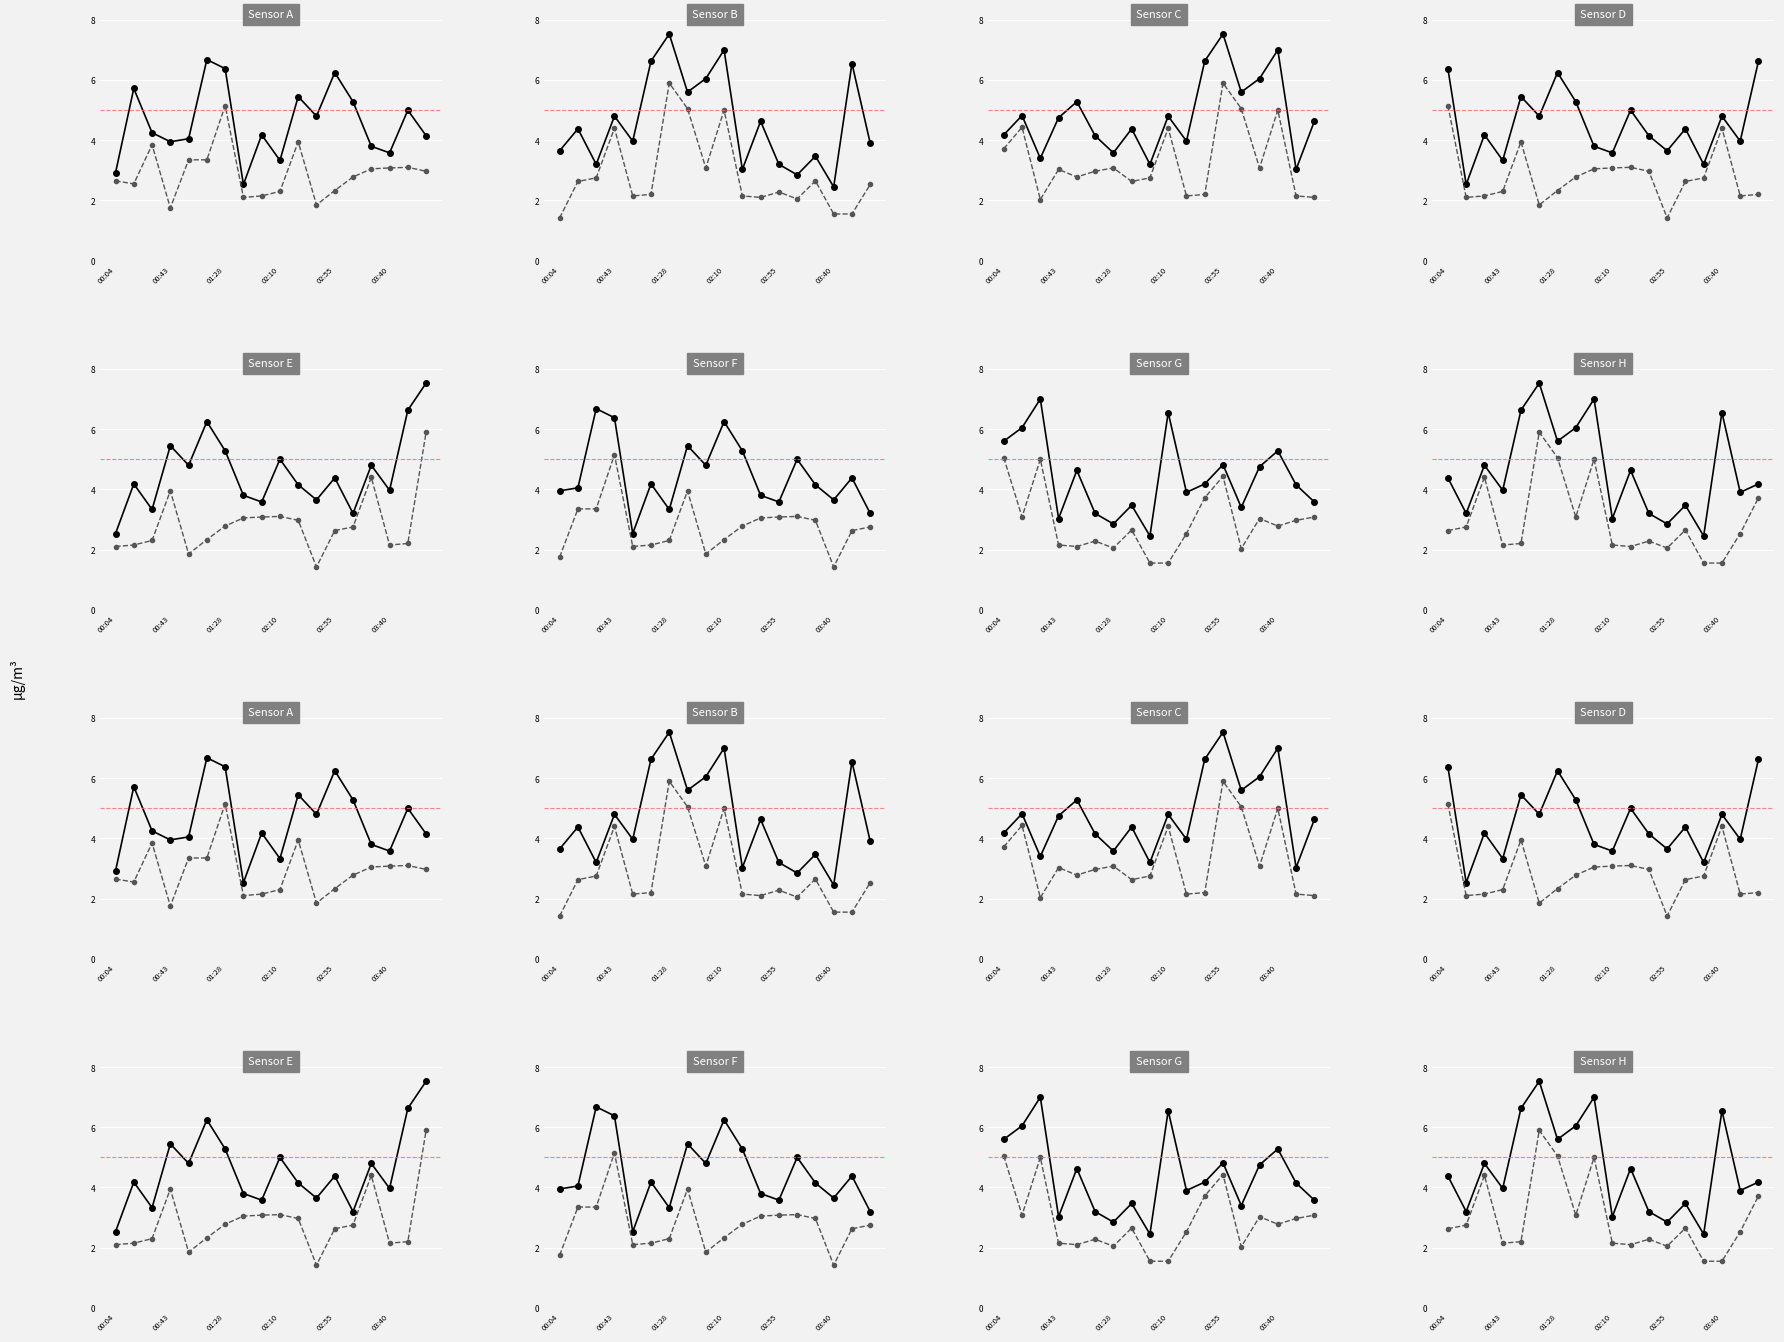

What is the sum of the P1 values at 01:07 and 02:07?

11.9